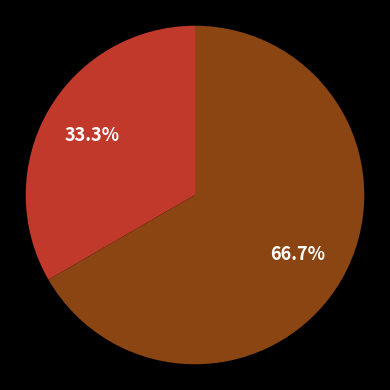

Is there any slice that represents more than half of the pie?

Yes